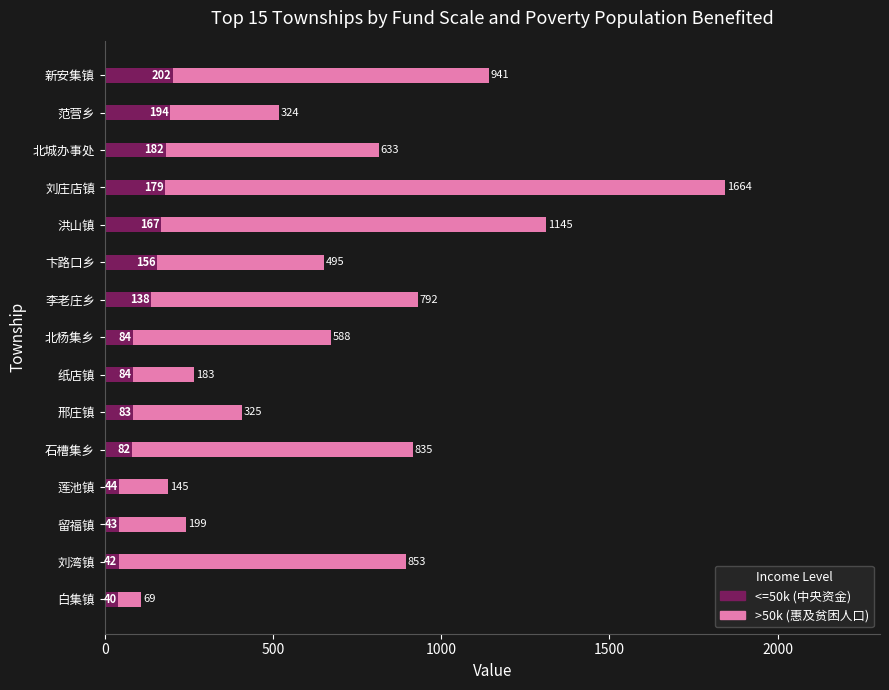

What is the average value of the <=50k (中央资金) series?

114.7